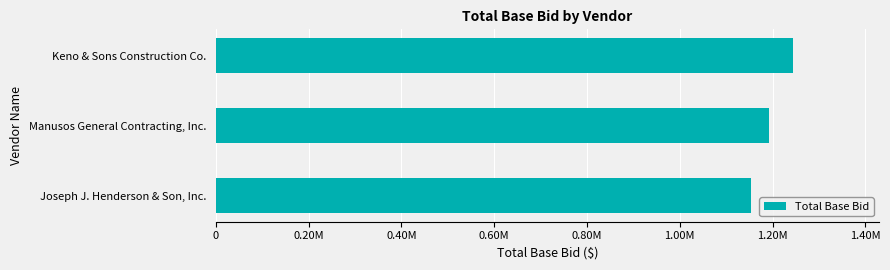

What is the sum of all values?

3589206